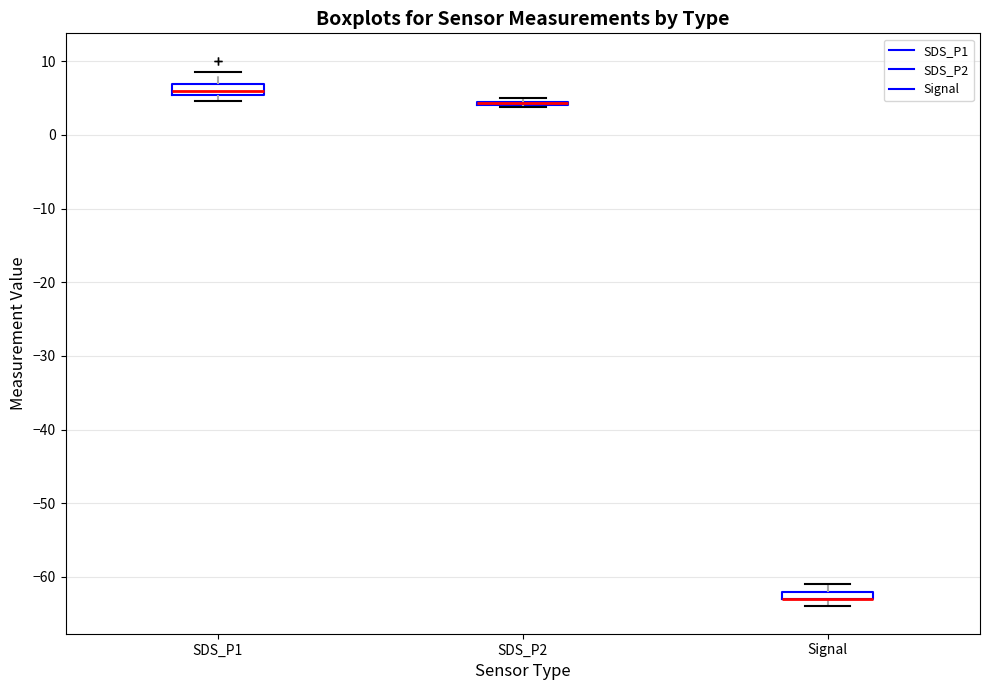

Where does the upper whisker of the box for SDS_P1 end on the y-axis? The values are not printed on the chart, so give them approximately, as read against the axis.

9